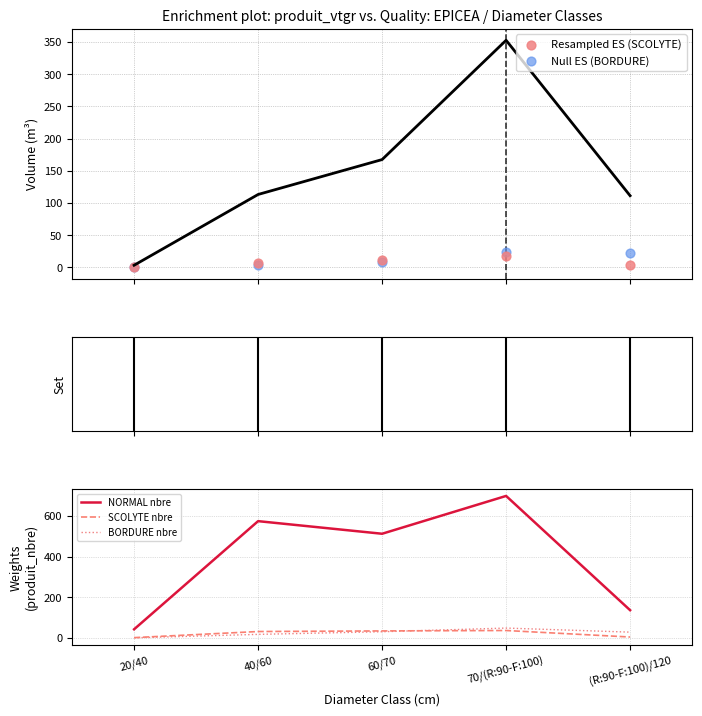

At how many categories does at least one series exceed 541?

2